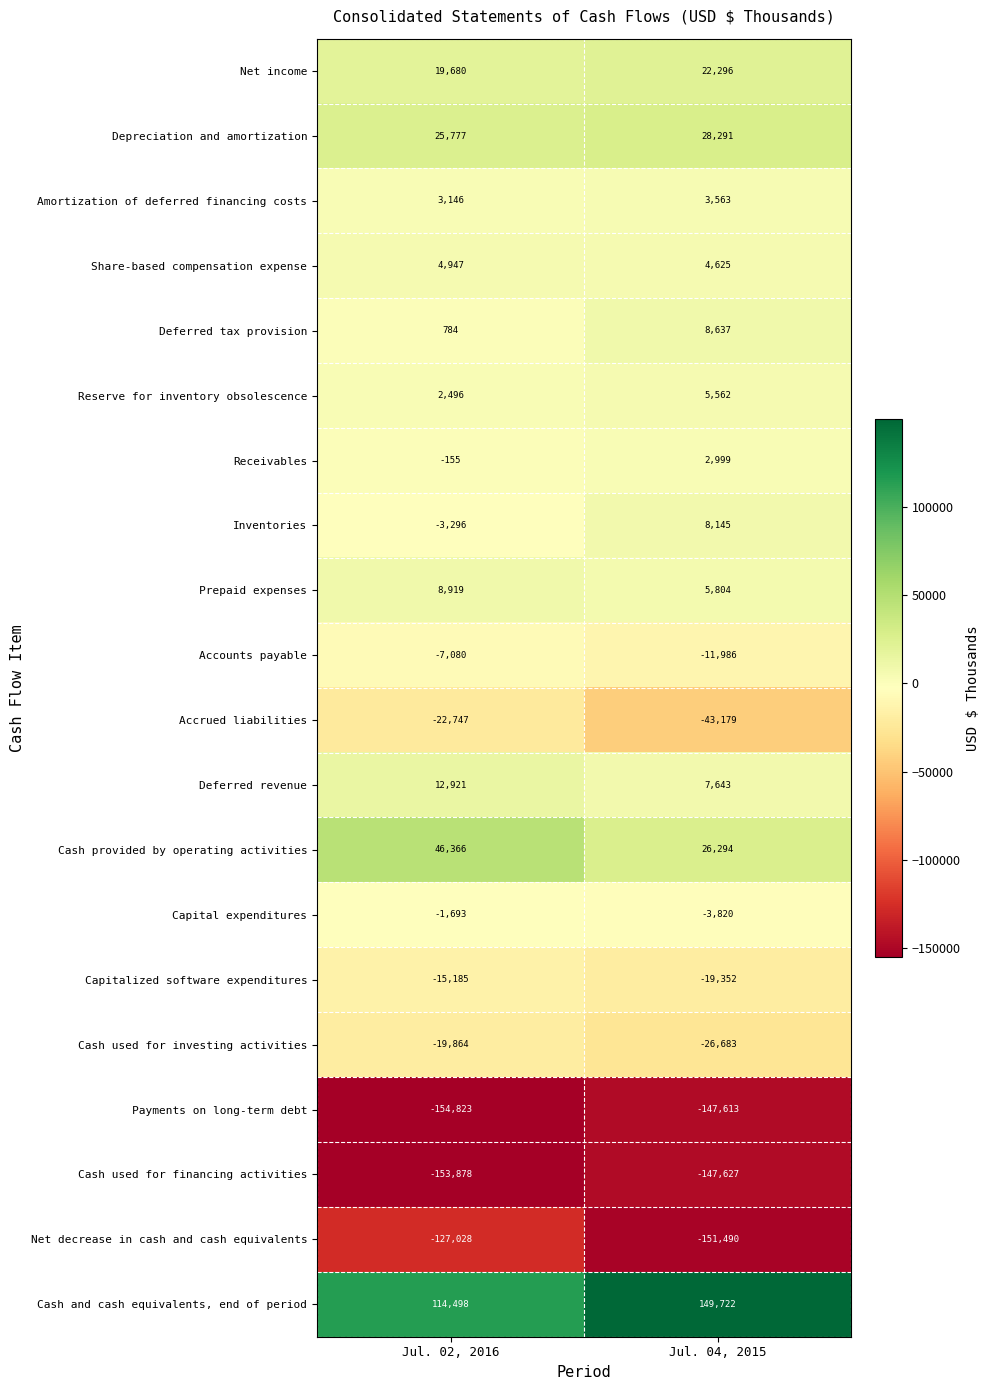

Which label corresponds to the largest value in the chart?

Jul. 04, 2015